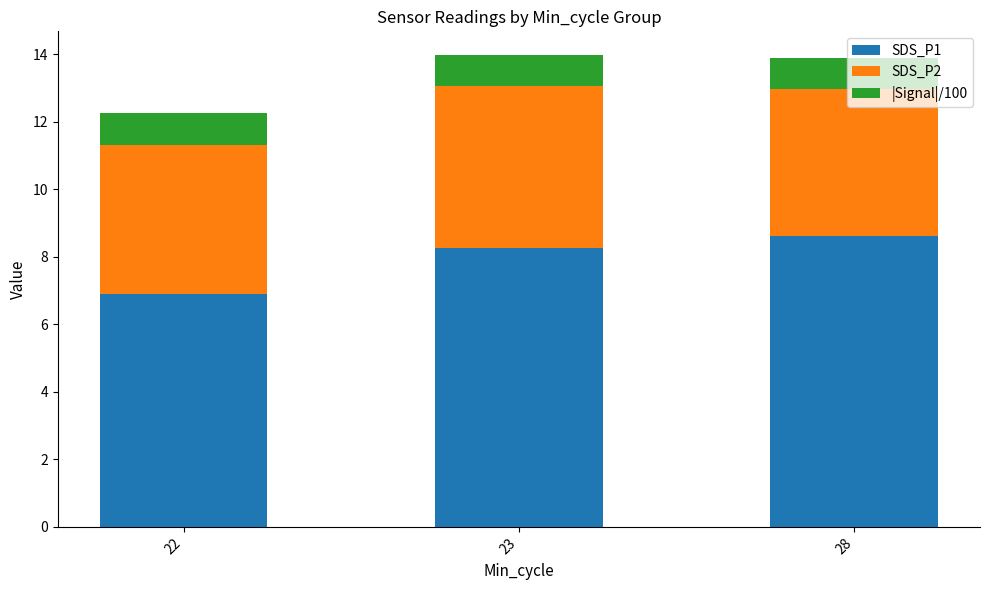

What is the highest value of the SDS_P1 series?

8.6